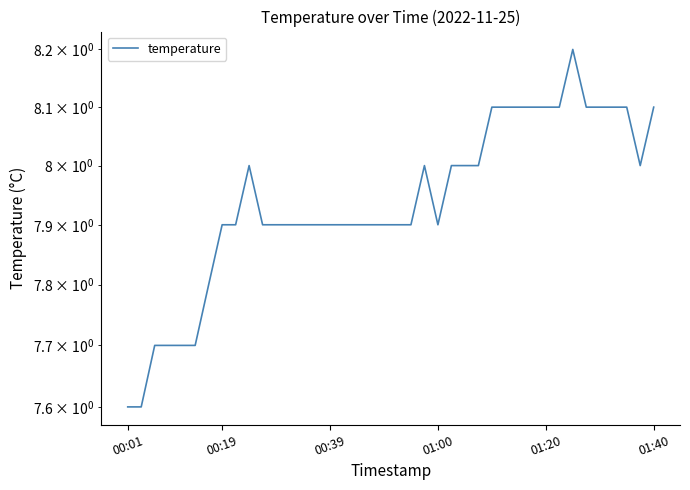

What is the difference between the maximum and minimum values?

0.6